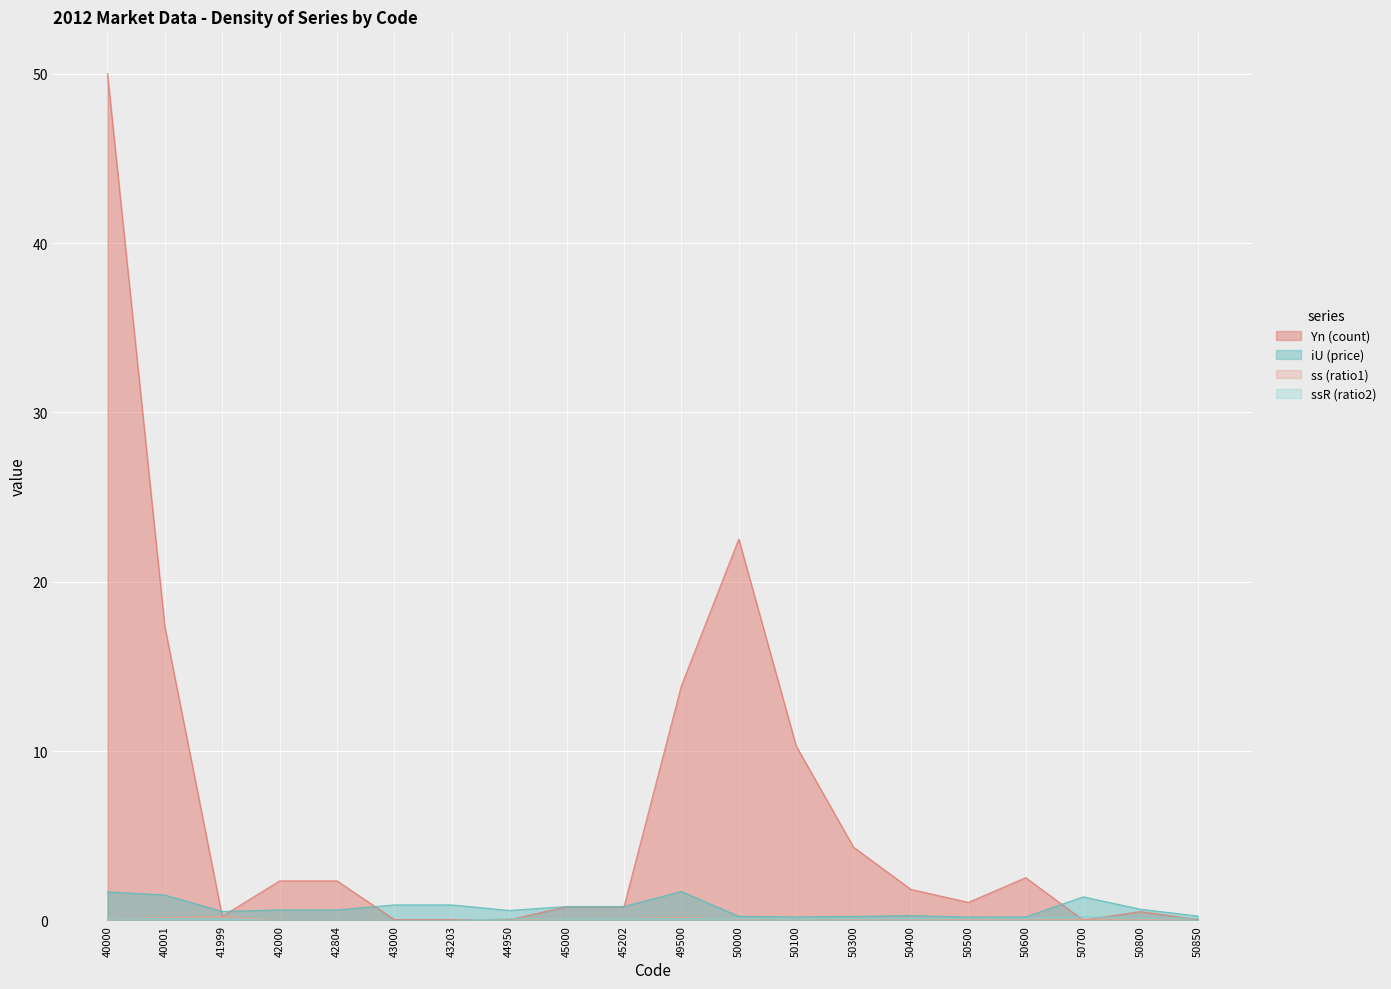

What is the approximate value of iU (price) at 50850?

0.3